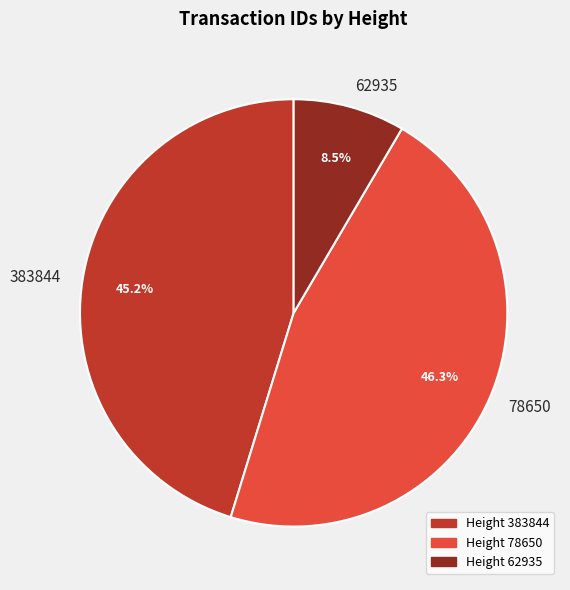

How many slices are in this pie chart?

3